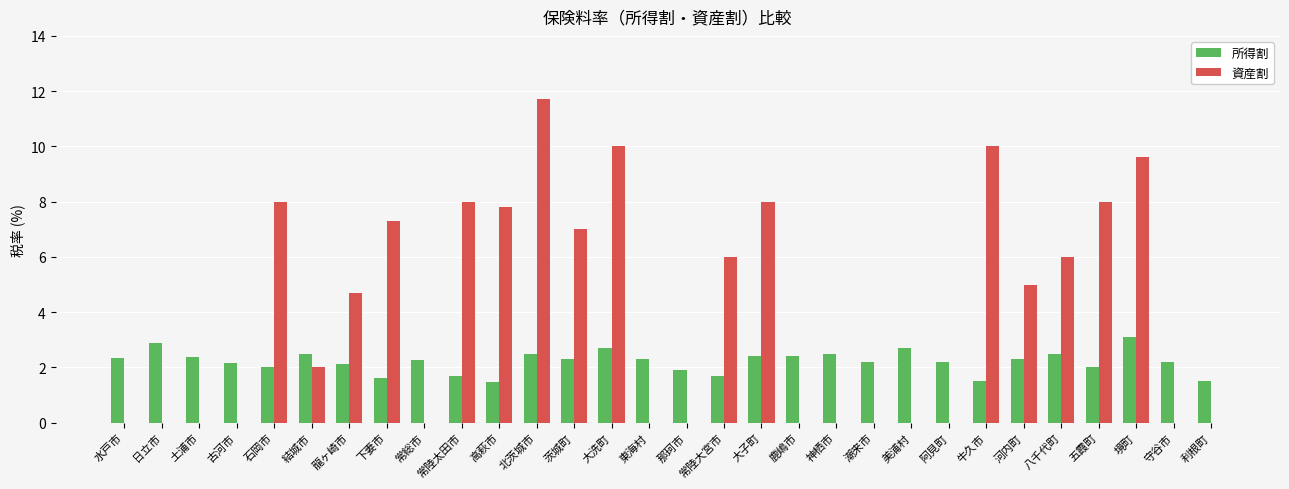

What is the maximum value shown in the chart?

11.7